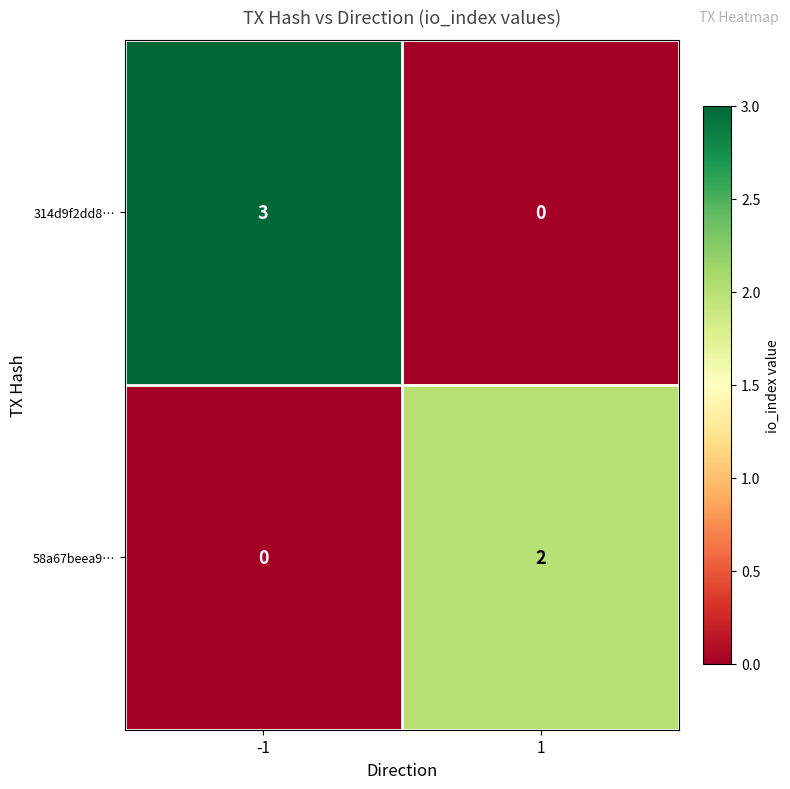

The 314d9f2dd8… series shows 3 at -1. True or false?

True